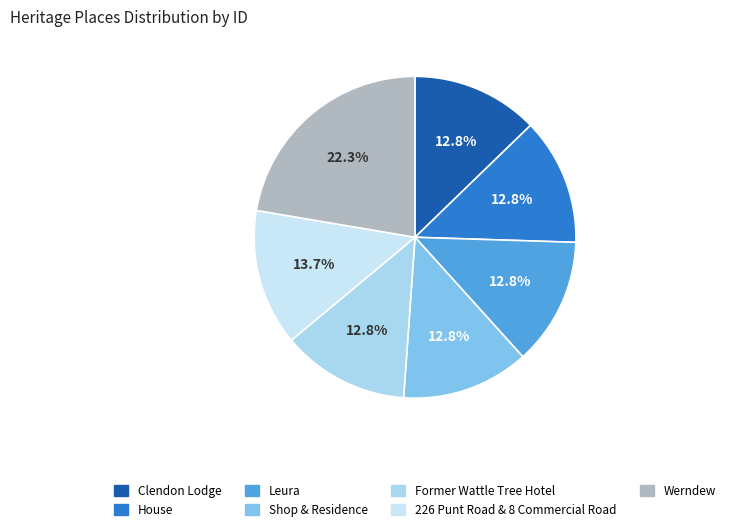

What is the total percentage of Werndew and Clendon Lodge?

35.1%